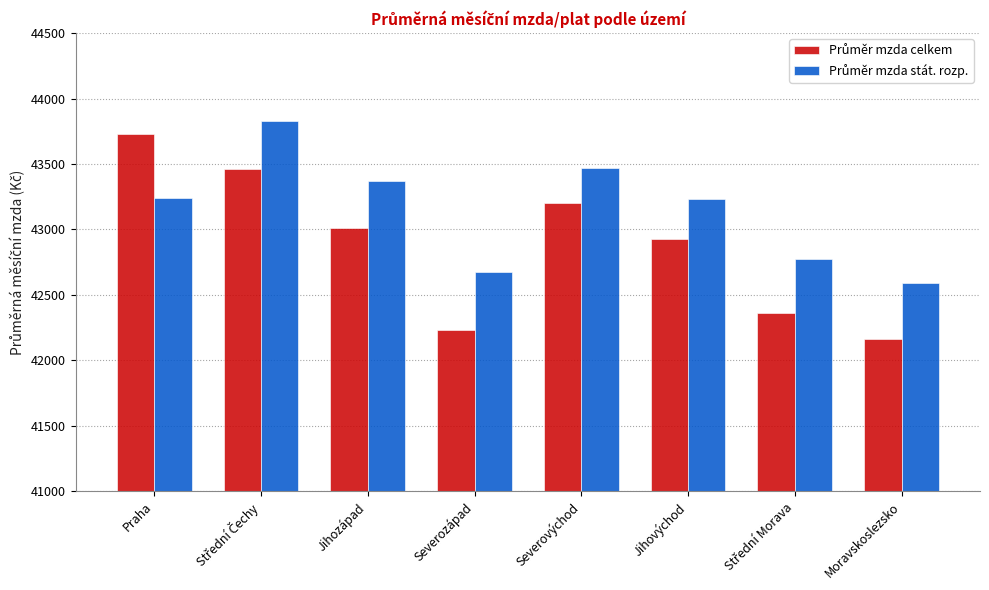

What is the minimum value shown in the chart?

42162.5